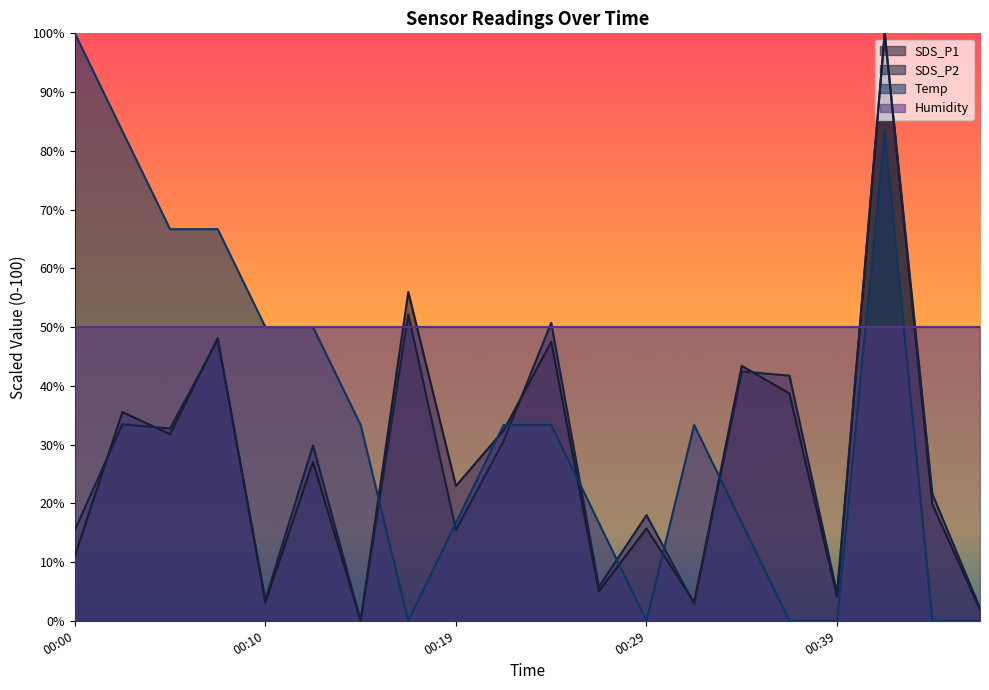

At which category is the sum across all series the highest?

00:41